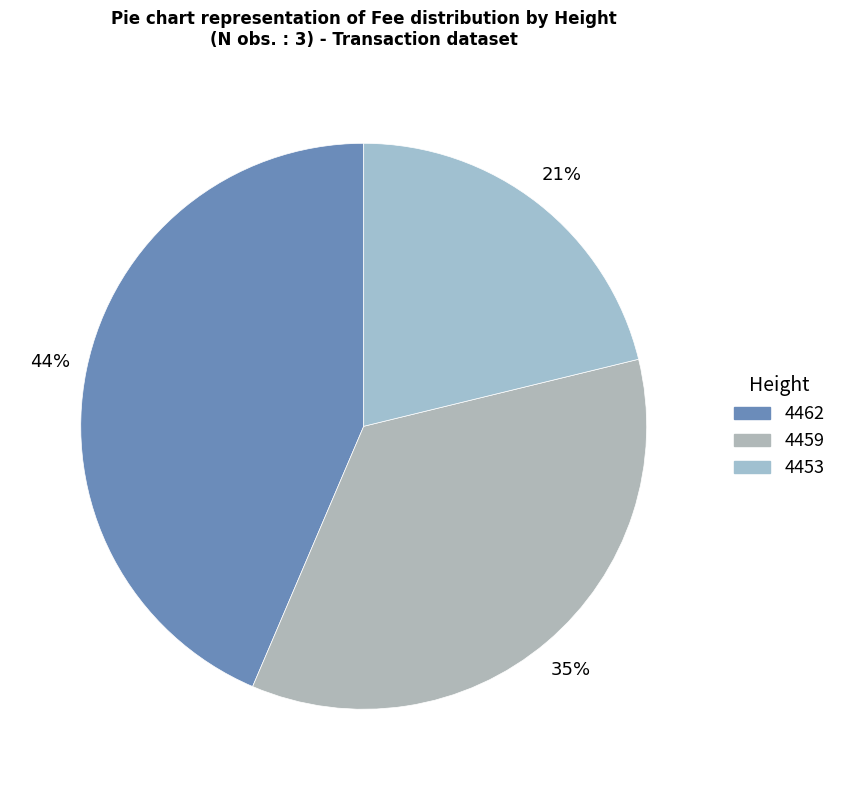

To the nearest percent, what percentage of the pie is 4462?

44%